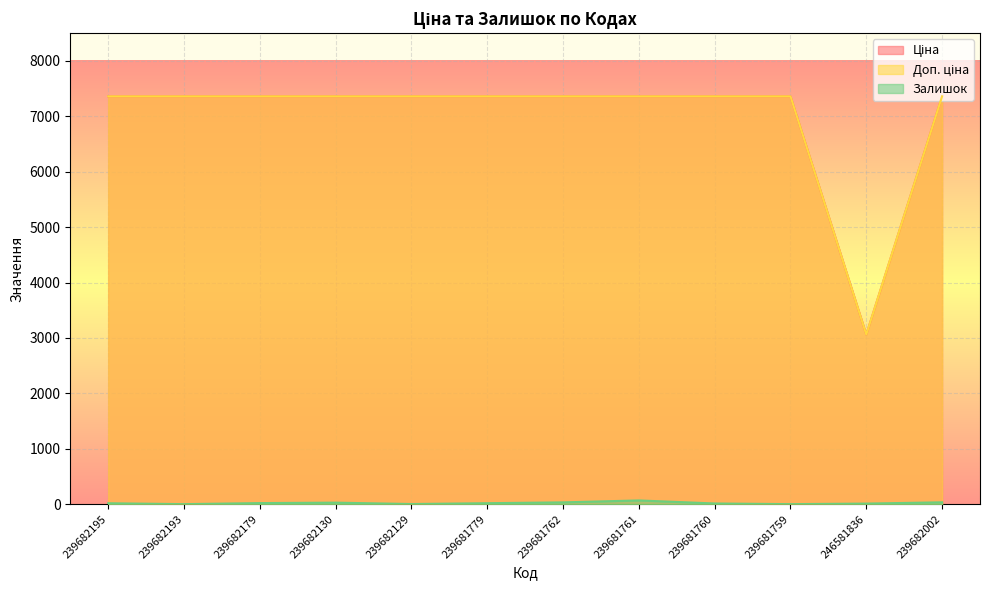

Reading left to right, extract all data points from this chart.

Ціна: 239682195=7360.2	239682193=7360.2	239682179=7360.2	239682130=7360.2	239682129=7360.2	239681779=7360.2	239681762=7360.2	239681761=7360.2	239681760=7360.2	239681759=7360.2	246581836=3059.7	239682002=7360.2
Доп. ціна: 239682195=7360.2	239682193=7360.2	239682179=7360.2	239682130=7360.2	239682129=7360.2	239681779=7360.2	239681762=7360.2	239681761=7360.2	239681760=7360.2	239681759=7360.2	246581836=3060.0	239682002=7360.2
Залишок: 239682195=16.0	239682193=0.0	239682179=19.0	239682130=27.0	239682129=2.0	239681779=17.0	239681762=32.0	239681761=67.0	239681760=12.0	239681759=0.0	246581836=10.0	239682002=33.0